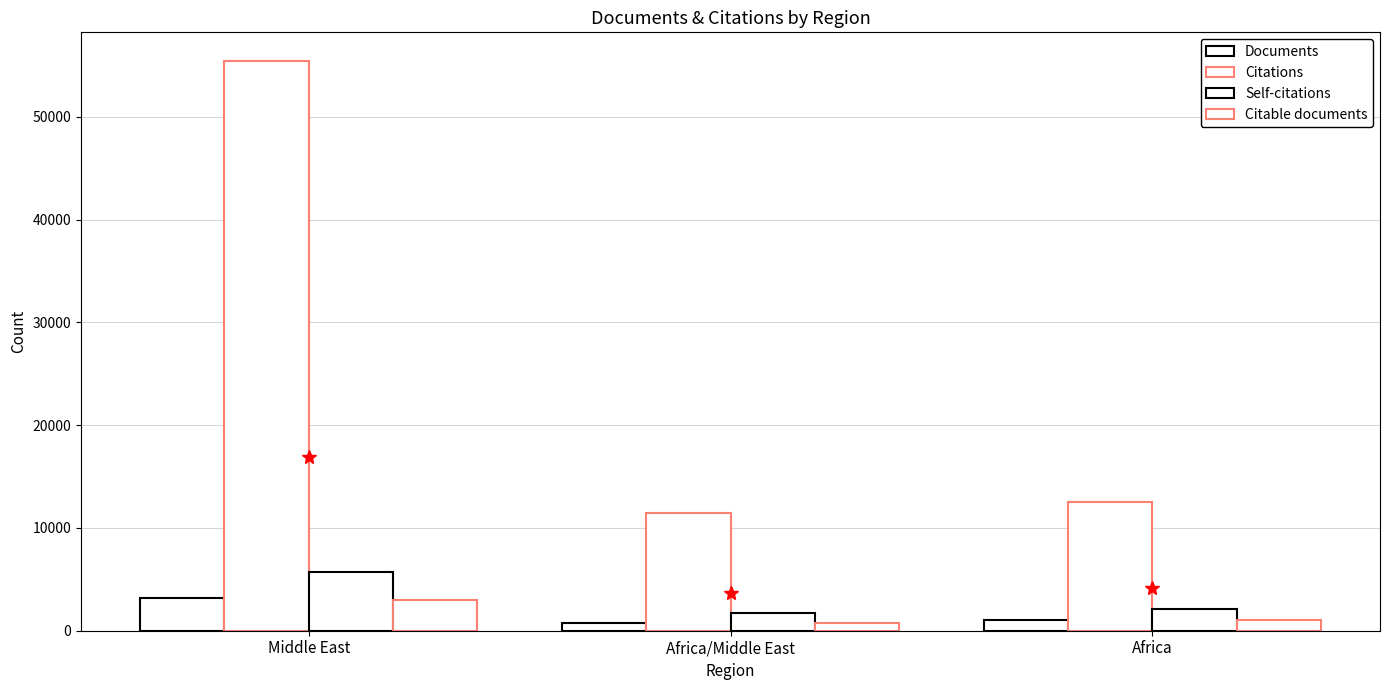

What is the minimum value for Self-citations?

1682